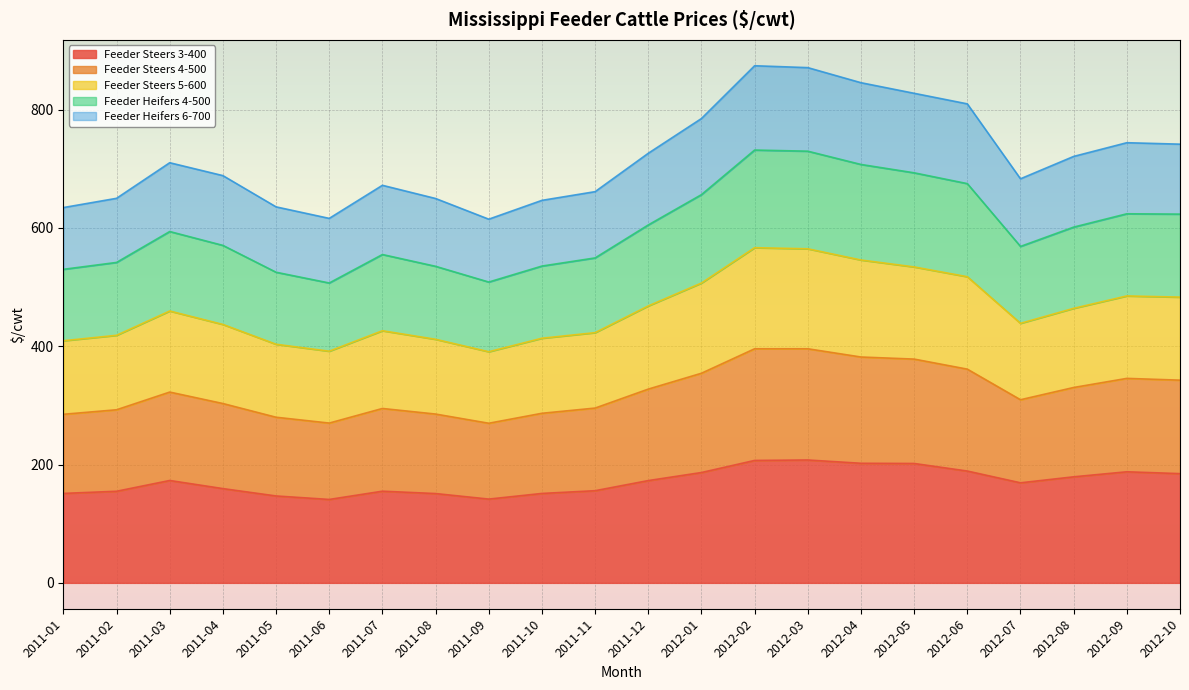

What is the average value of the Feeder Steers 3-400 series?

171.3